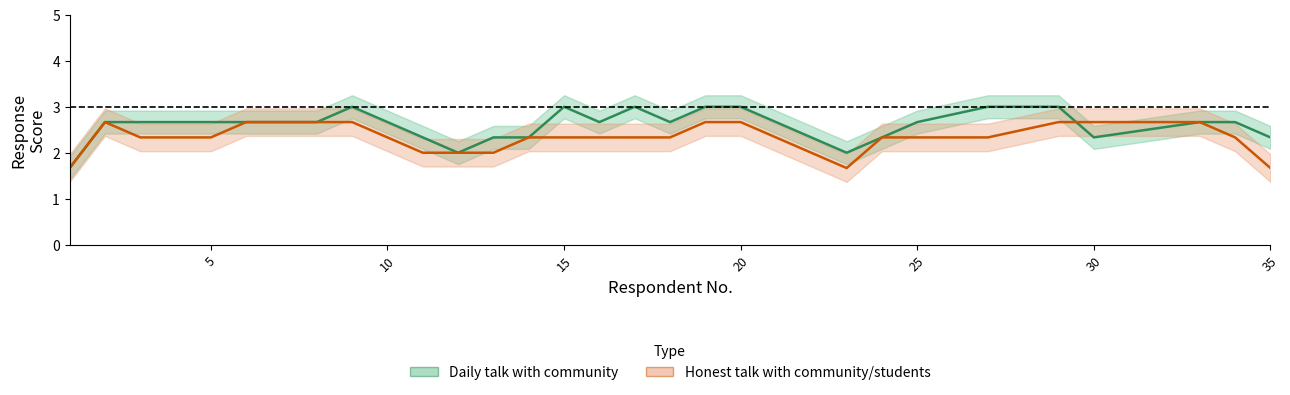

Rank the series by their average value, from highest to lowest.

Daily talk with community, Honest talk with community/students